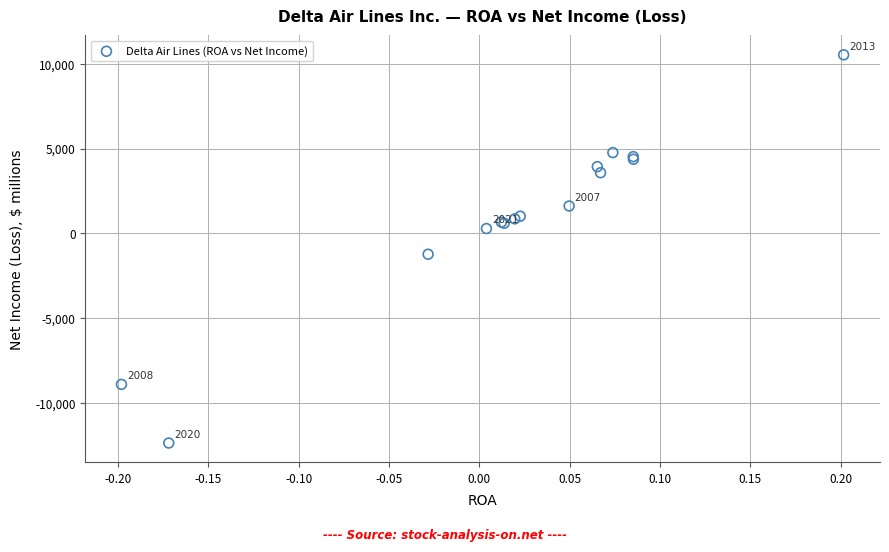

What Y value in the scatter plot is closest to -922?

-1237